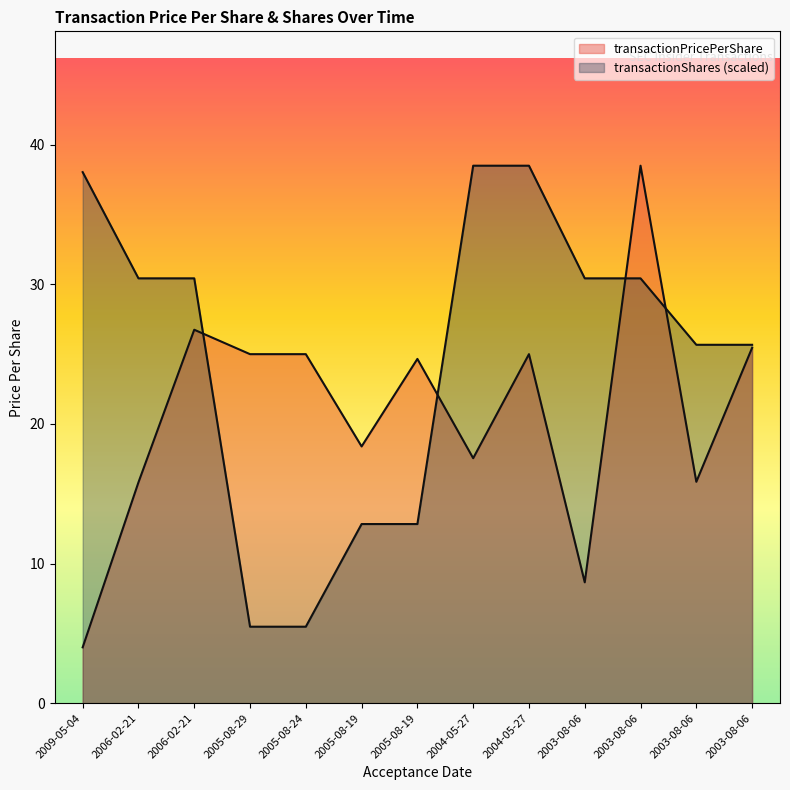

Which series ends up on top after the final intersection of transactionPricePerShare and transactionShares?

transactionShares